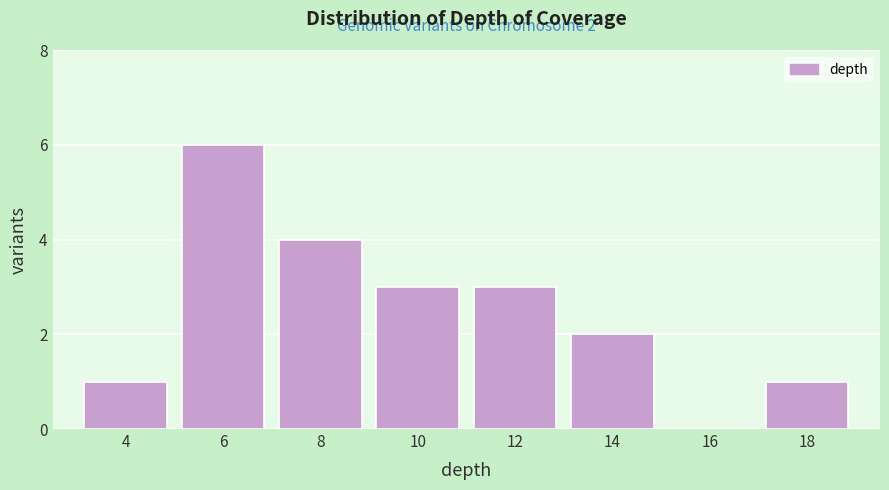

Reading right to left, transcribe all the data shown in this chart.

18=1	16=0	14=2	12=3	10=3	8=4	6=6	4=1